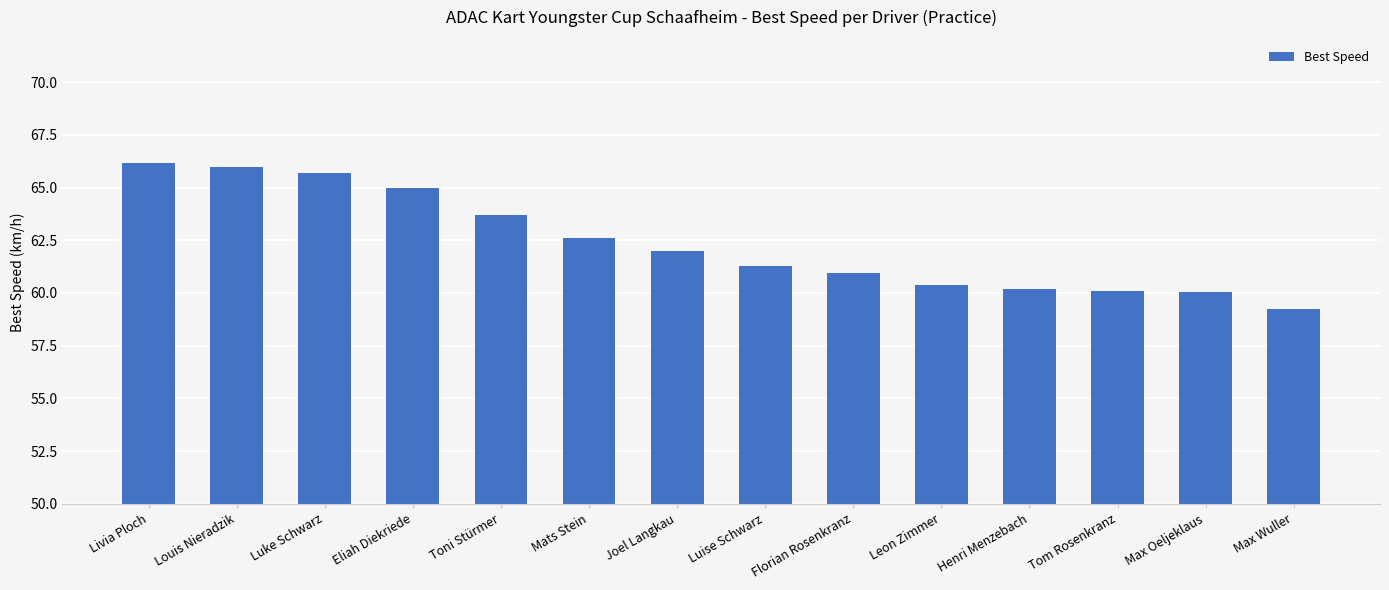

What is the difference between the maximum and minimum values?

6.9